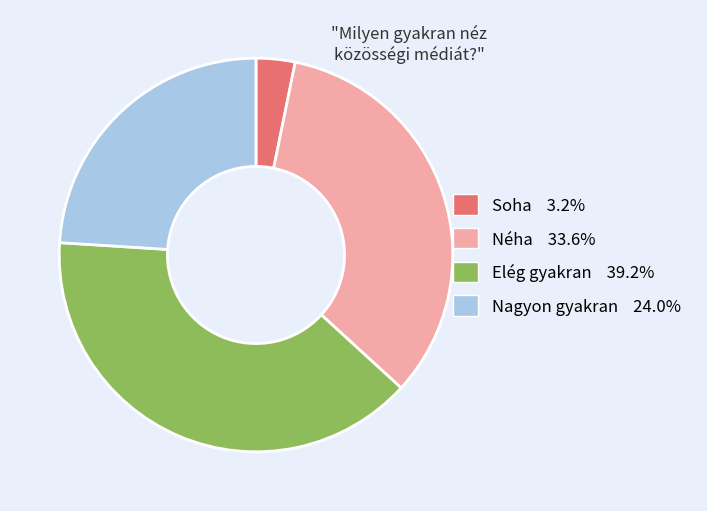

Is the sum of Nagyon gyakran and Néha greater than half?

Yes